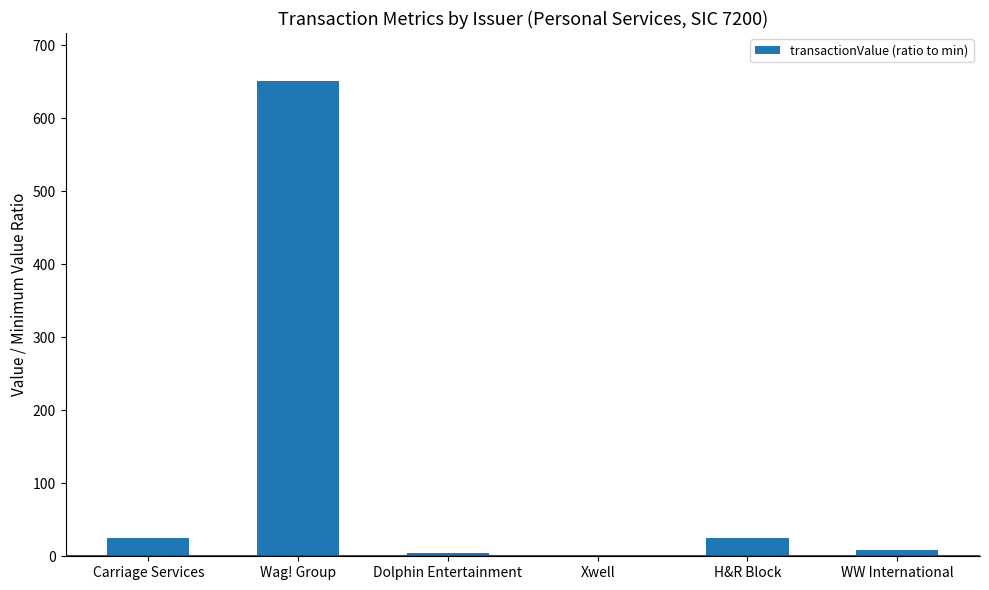

Which category has the highest value across all series?

Wag! Group